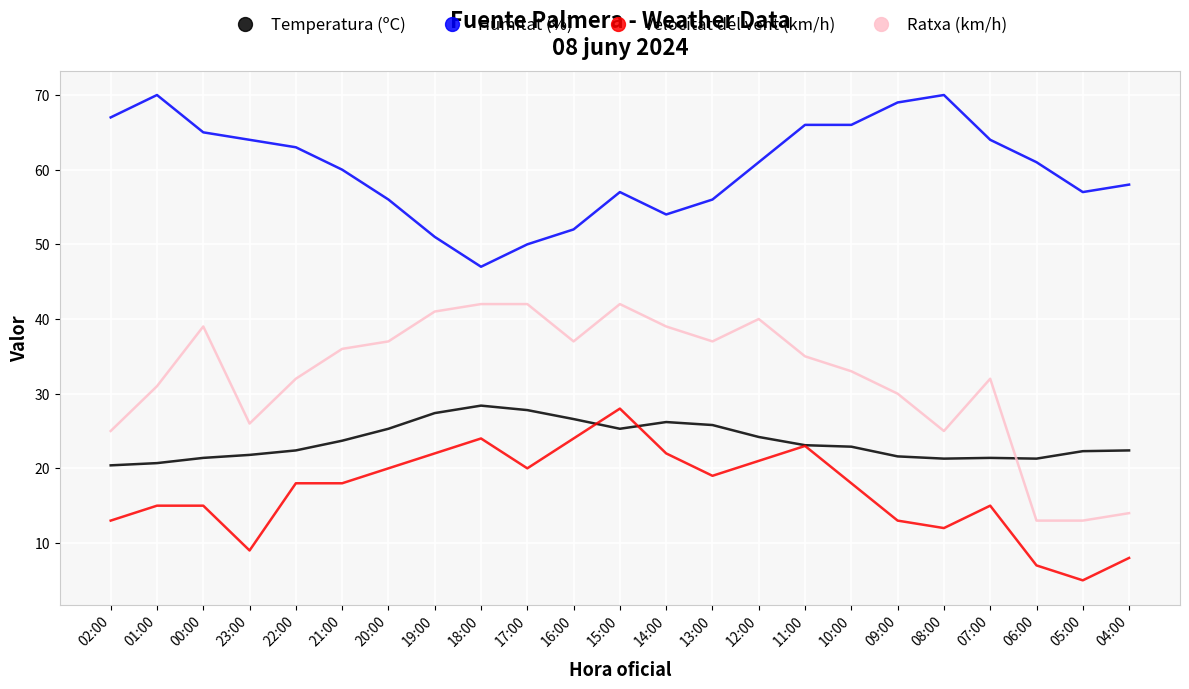

True or false: Humitat (%) and Velocitat del vent (km/h) cross at least once.

False